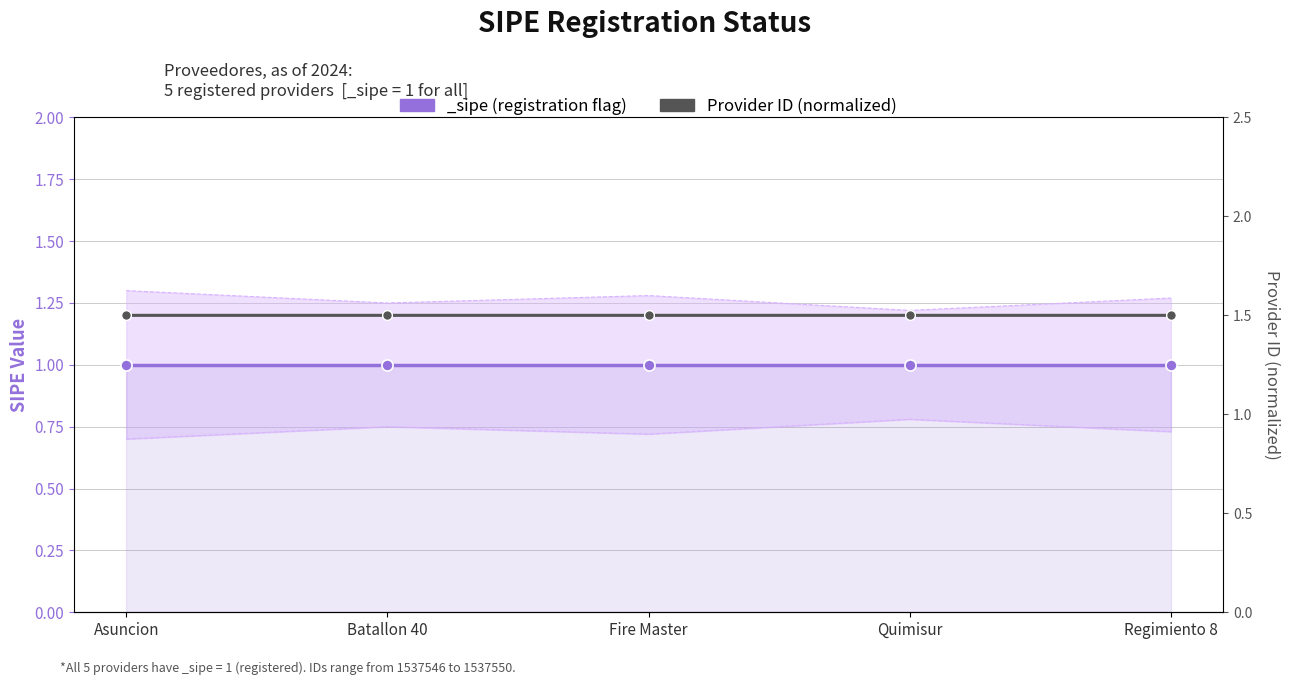

List the labels in order of value, smallest first.

Batallon 40, Fire Master, Regimiento 8, Asuncion, Quimisur